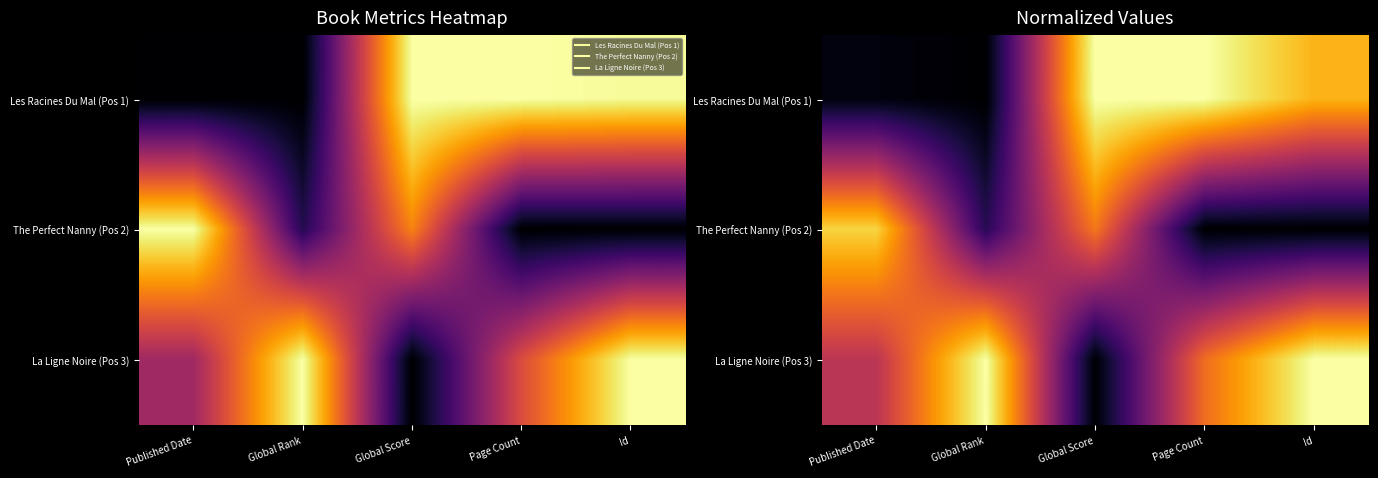

At which label does Les Racines Du Mal (Pos 1) reach its minimum?

Global Rank